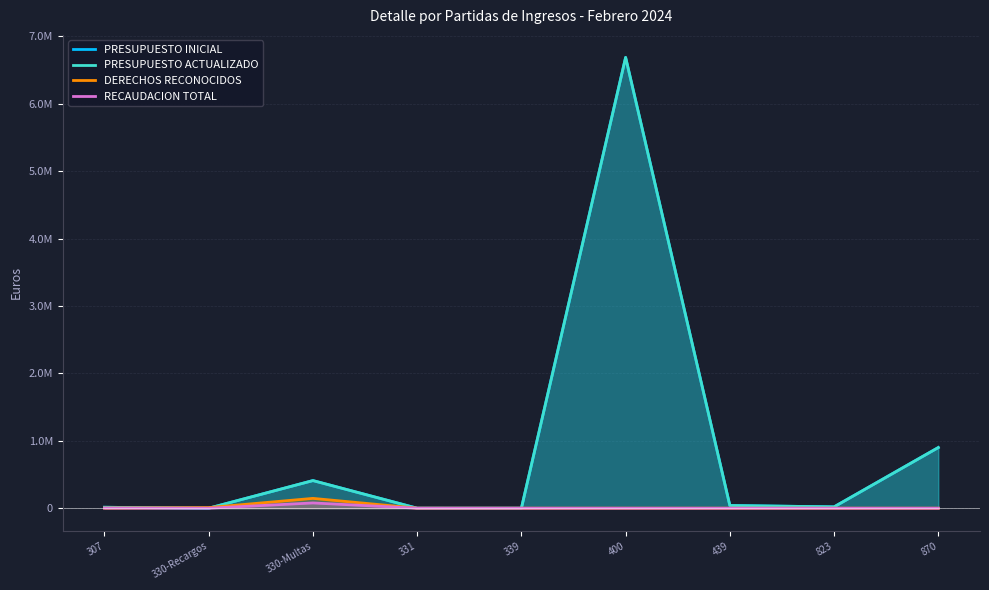

What is the maximum value shown in the chart?

6687111